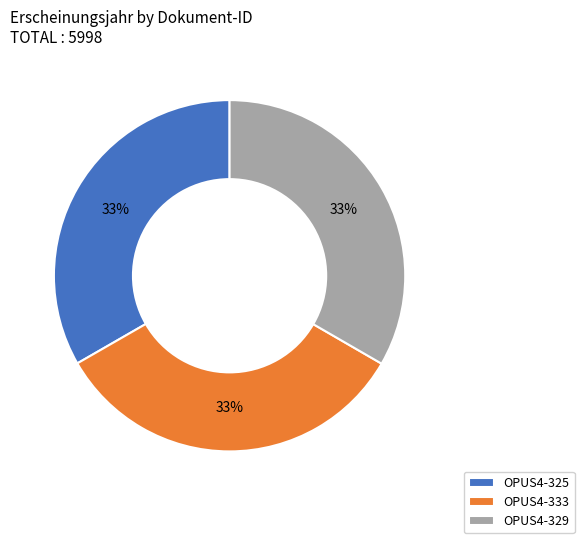

To the nearest percent, what percentage of the pie is OPUS4-333?

33%